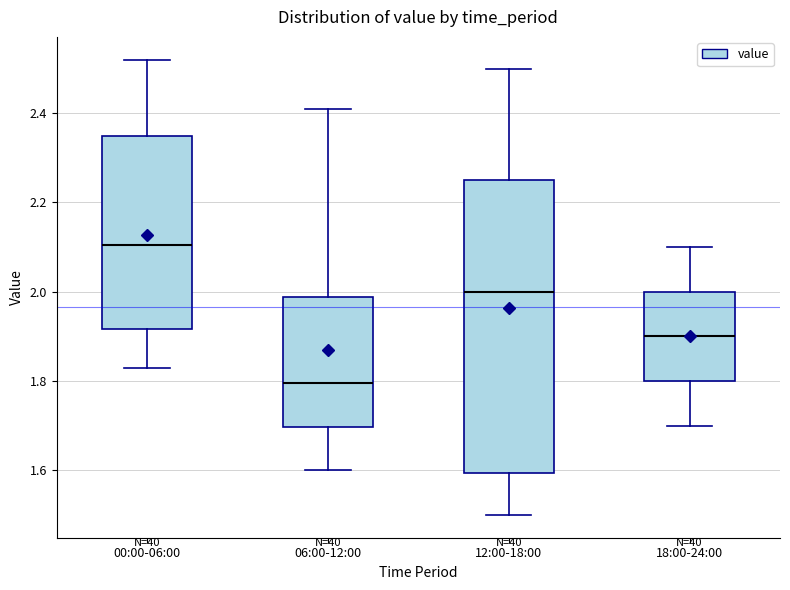

Reading left to right, read every box against the y-axis: the position of its median line, the range the box covers, and the ends of its whiskers. The values are not printed on the chart, so give them approximately, as read against the axis.

00:00-06:00: median 2.10, box 1.92 to 2.36, whiskers 1.84 to 2.52
06:00-12:00: median 1.80, box 1.70 to 1.98, whiskers 1.60 to 2.42
12:00-18:00: median 2.00, box 1.60 to 2.26, whiskers 1.50 to 2.50
18:00-24:00: median 1.90, box 1.80 to 2.00, whiskers 1.70 to 2.10